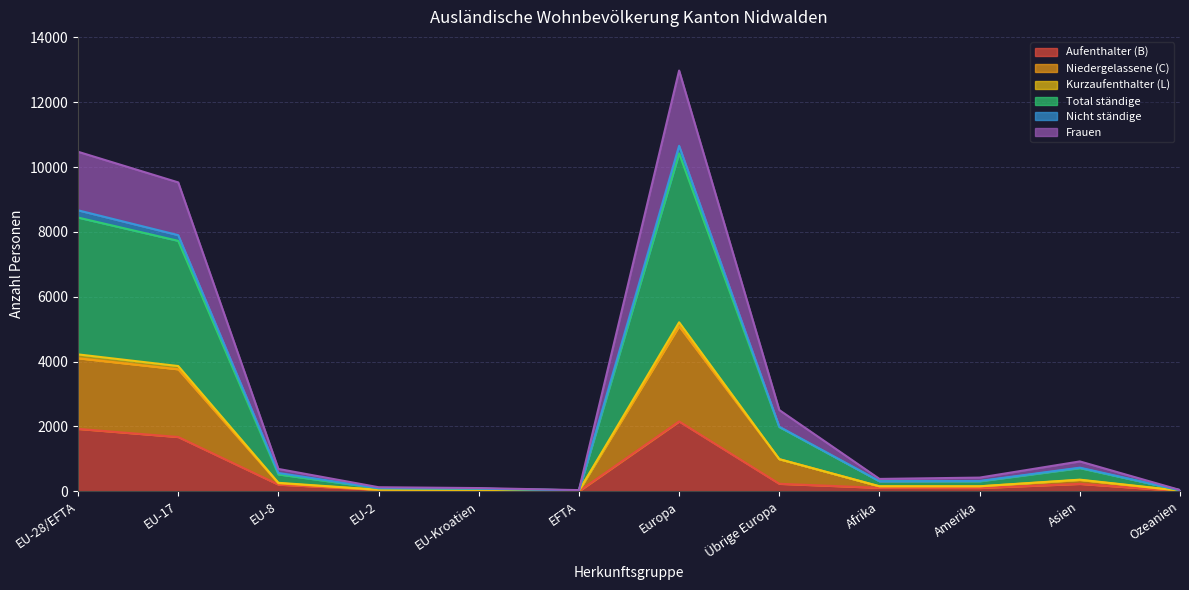

What is the maximum value for Aufenthalter (B)?

2153